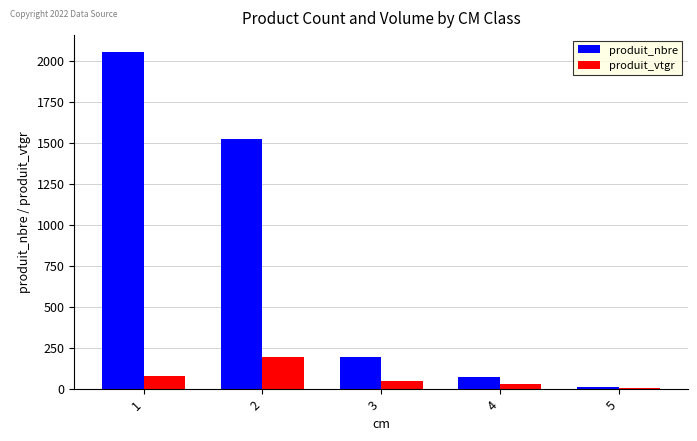

Read the produit_nbre value at 1.

2055.0